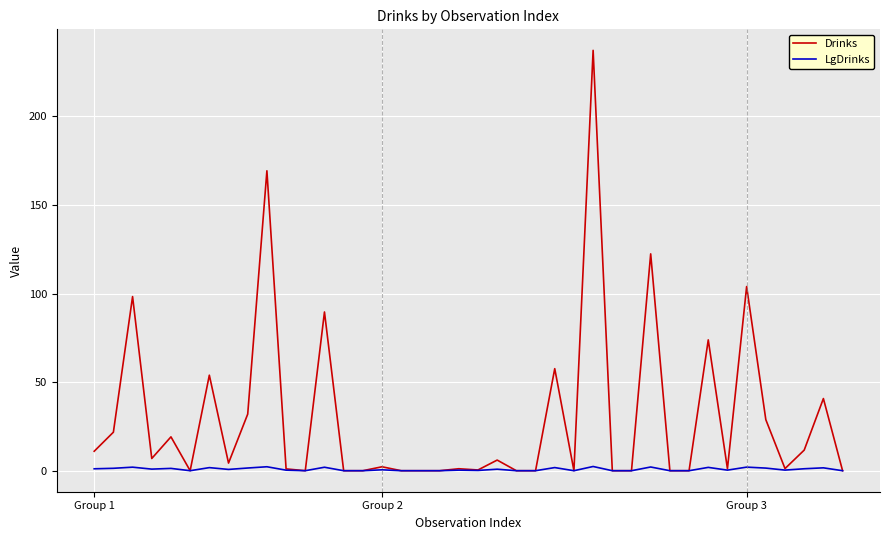

Rank the series by their average value, from highest to lowest.

Drinks, LgDrinks